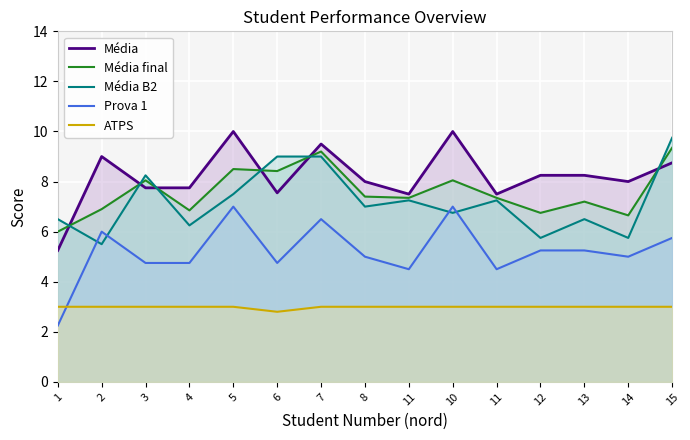

At which label does Média B2 first exceed 7?

3